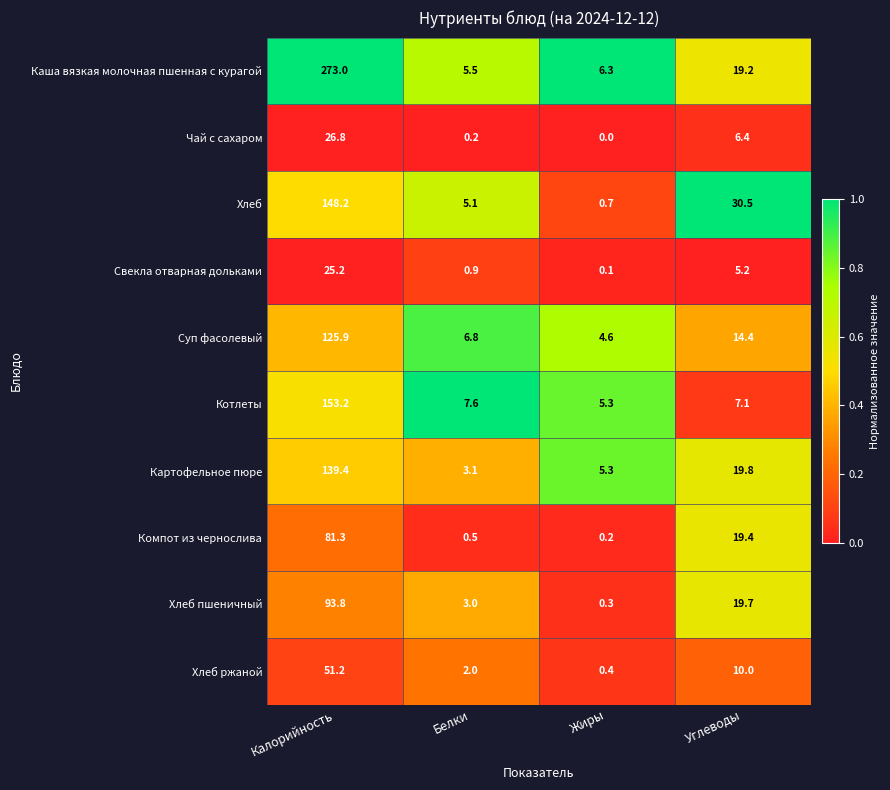

The value of Суп фасолевый at Жиры is 2.5. True or false?

False